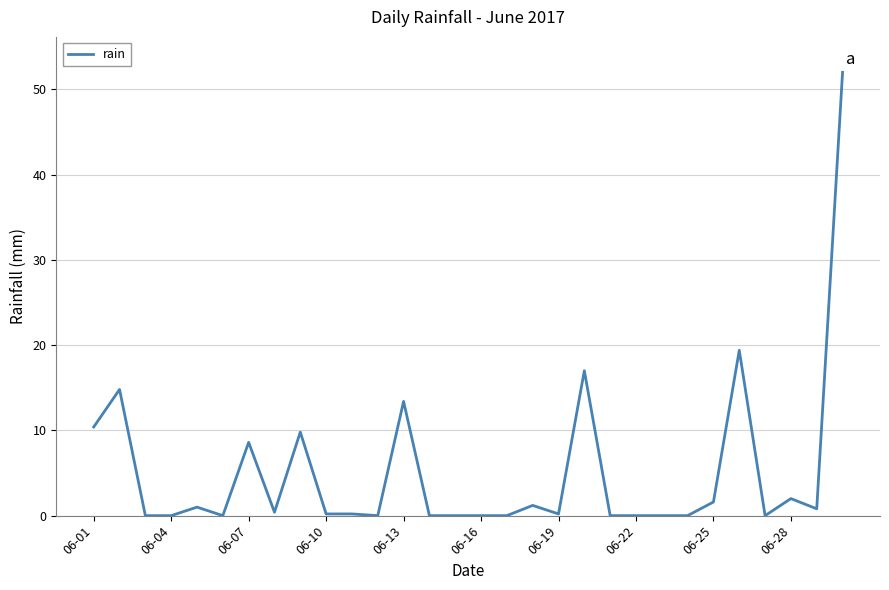

What is the difference between the maximum and minimum values?

52.0